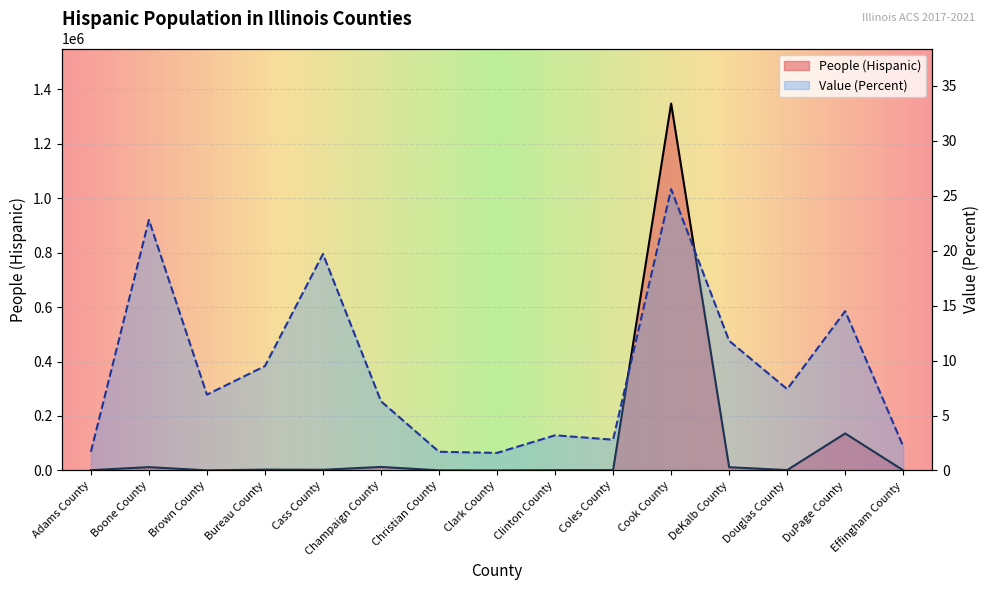

Rank the categories by People (Hispanic) value from highest to lowest.

Cook County, DuPage County, Champaign County, Boone County, DeKalb County, Bureau County, Cass County, Douglas County, Coles County, Clinton County, Adams County, Effingham County, Christian County, Brown County, Clark County